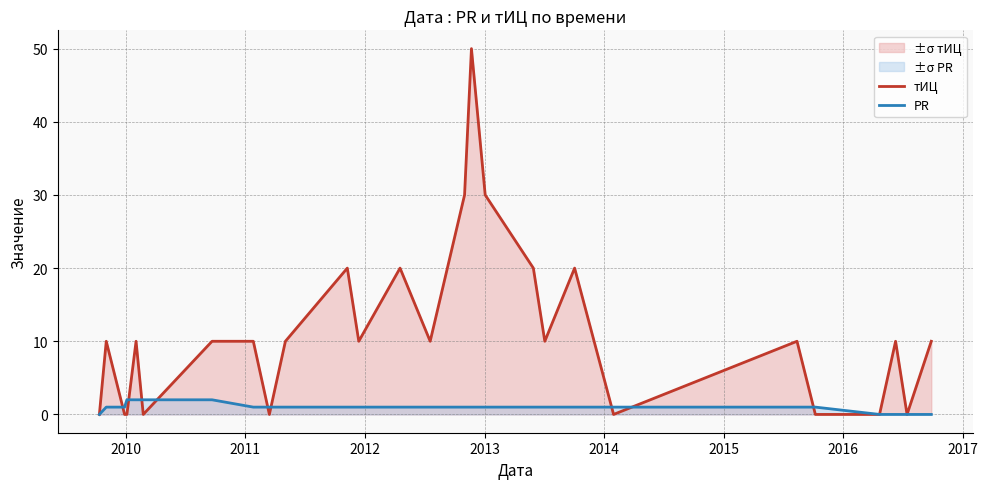

Which series has the largest total across all categories?

тИЦ